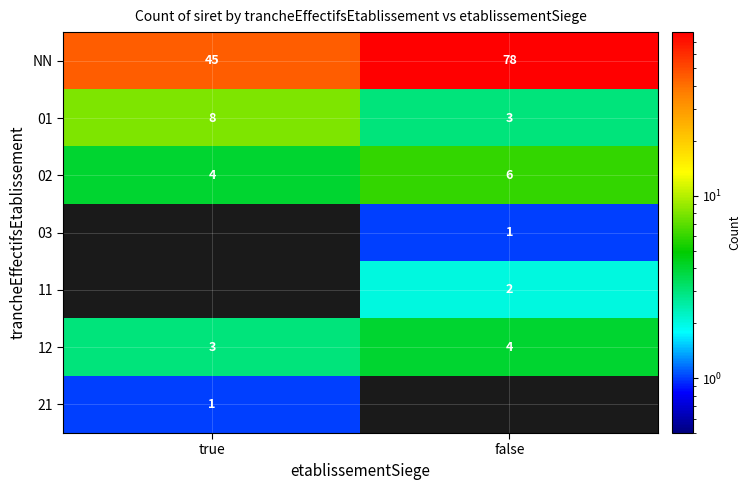

Which category has the lowest value in the 12 series?

true